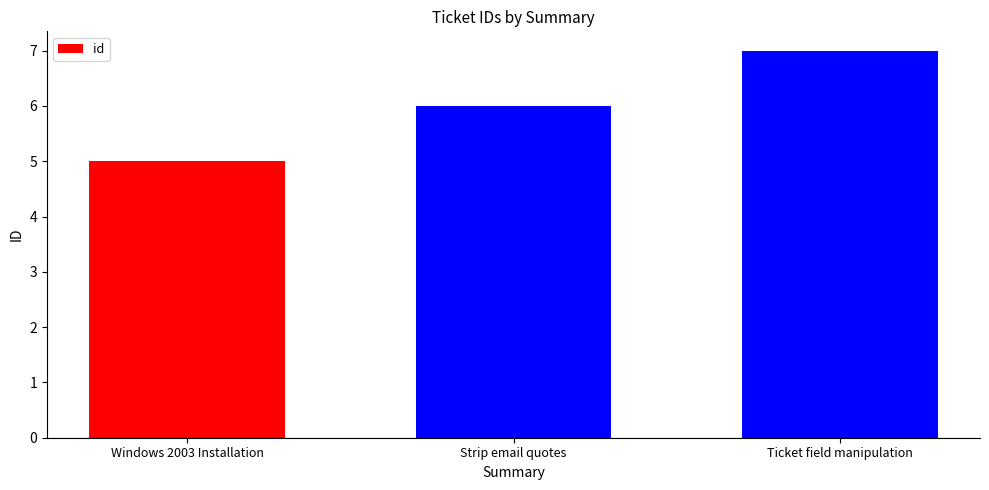

How many categories are shown in the chart?

3